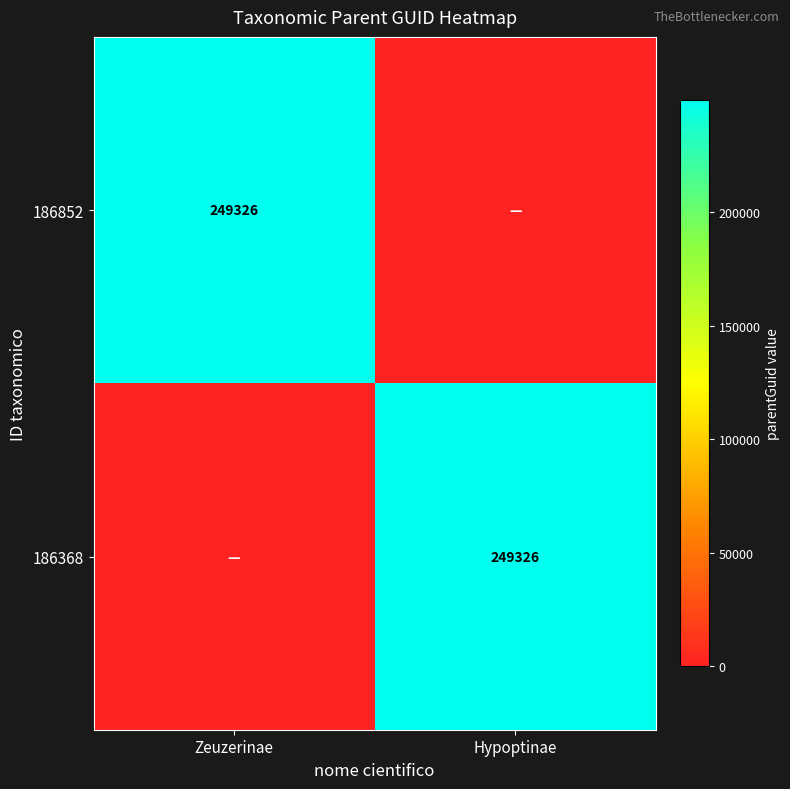

The 186852 series shows 249326 at Zeuzerinae. True or false?

True